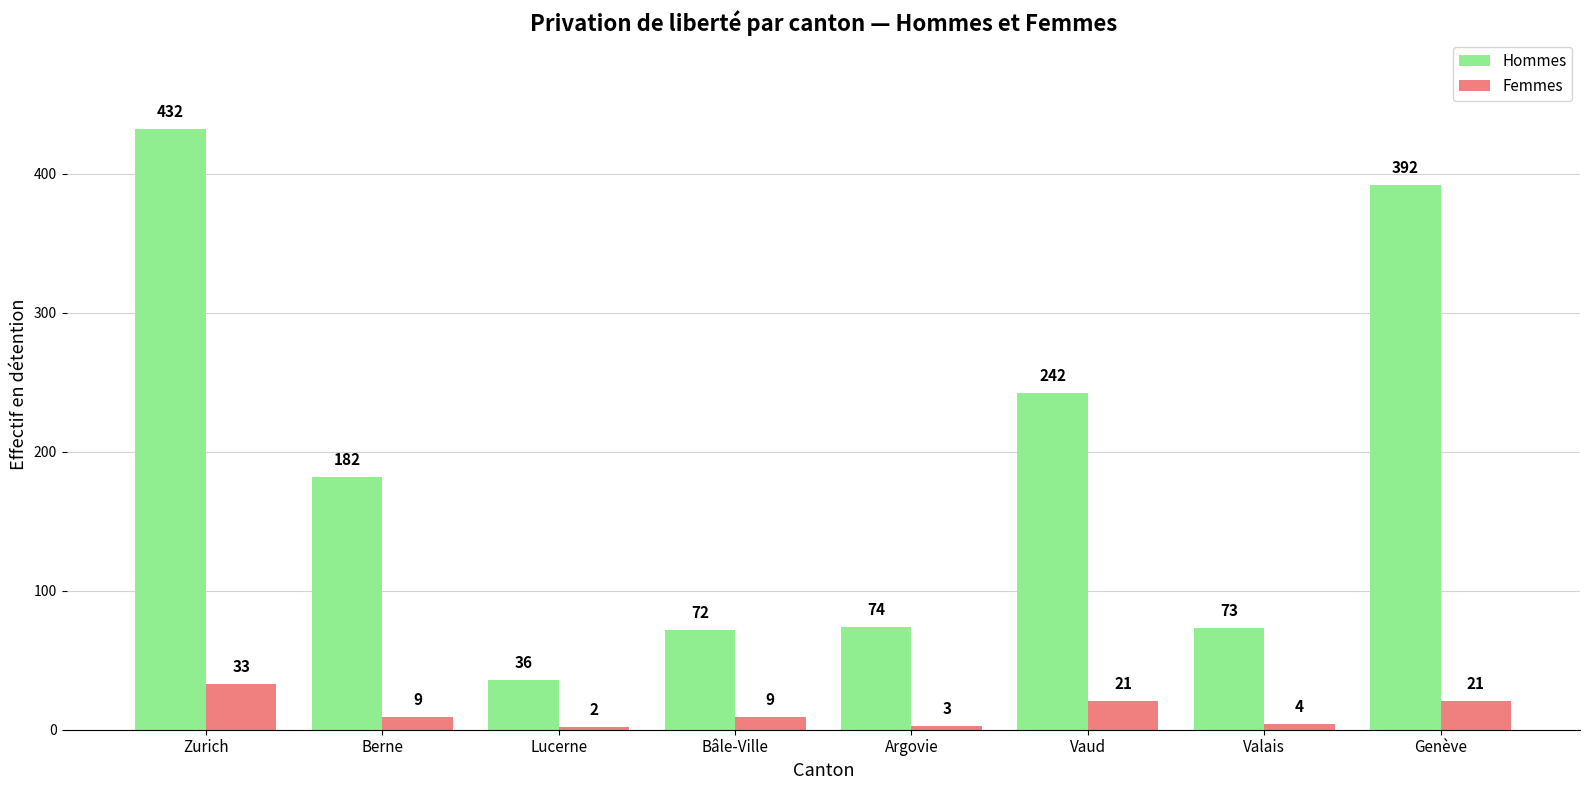

Is it true that Hommes equals 432 at Zurich?

True